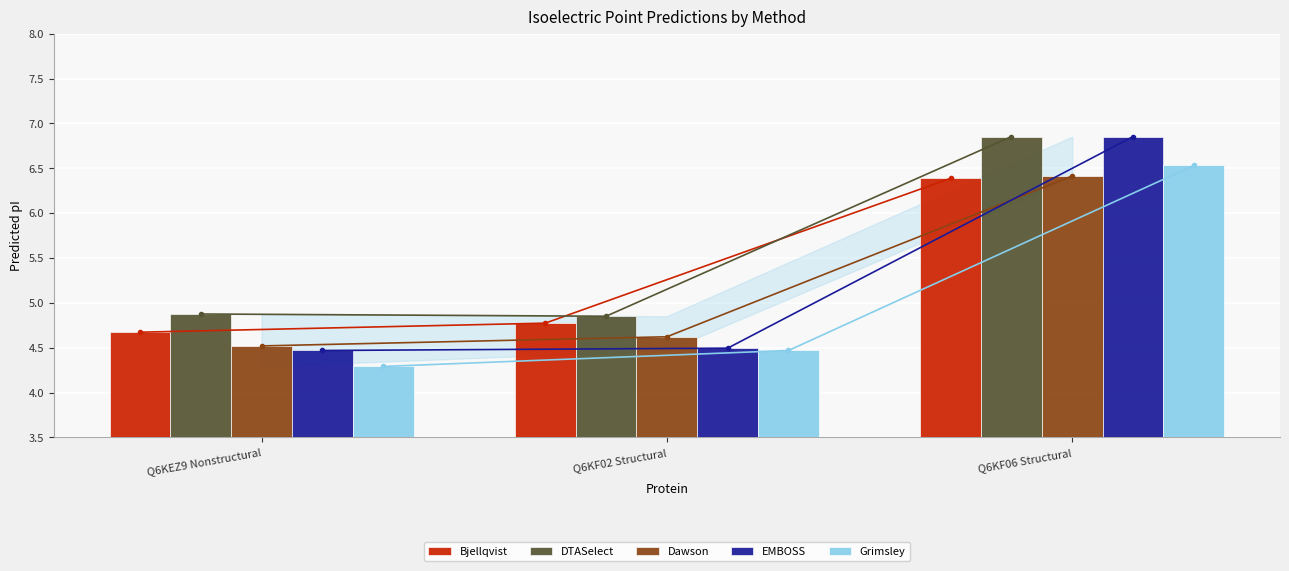

Reading left to right, transcribe all the data shown in this chart.

Bjellqvist: 4.7	4.8	6.4
DTASelect: 4.9	4.9	6.9
Dawson: 4.5	4.6	6.4
EMBOSS: 4.5	4.5	6.9
Grimsley: 4.3	4.5	6.5